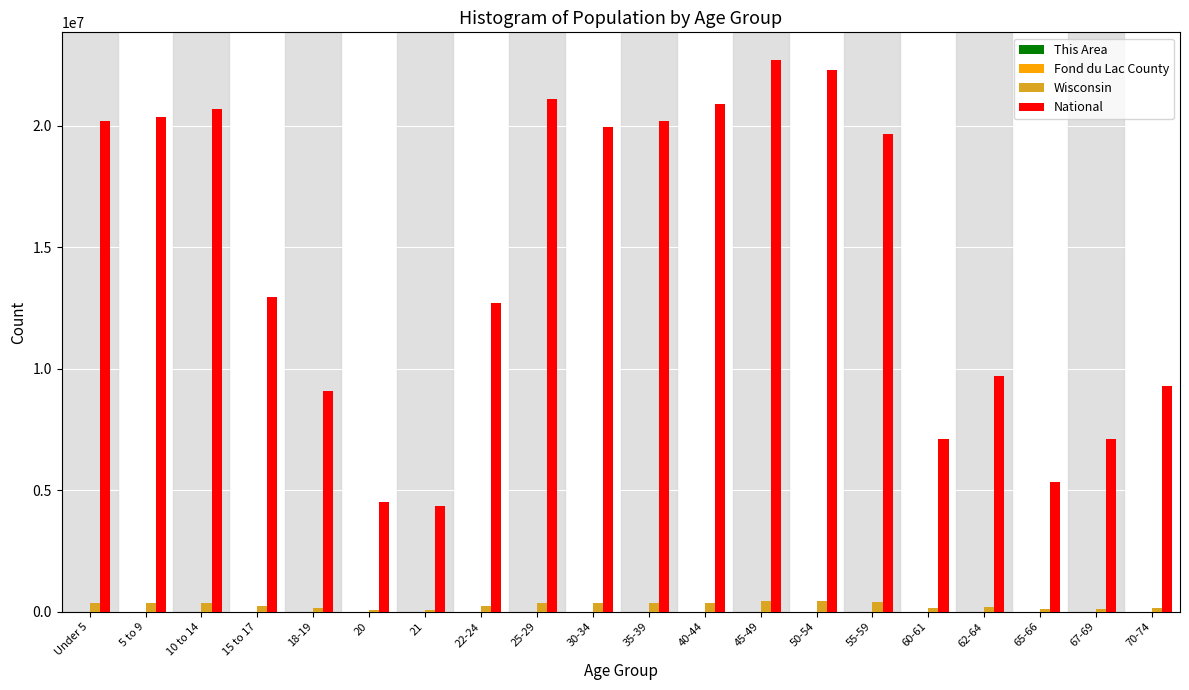

Between 10 to 14 and 21, which series saw the biggest shift?

National